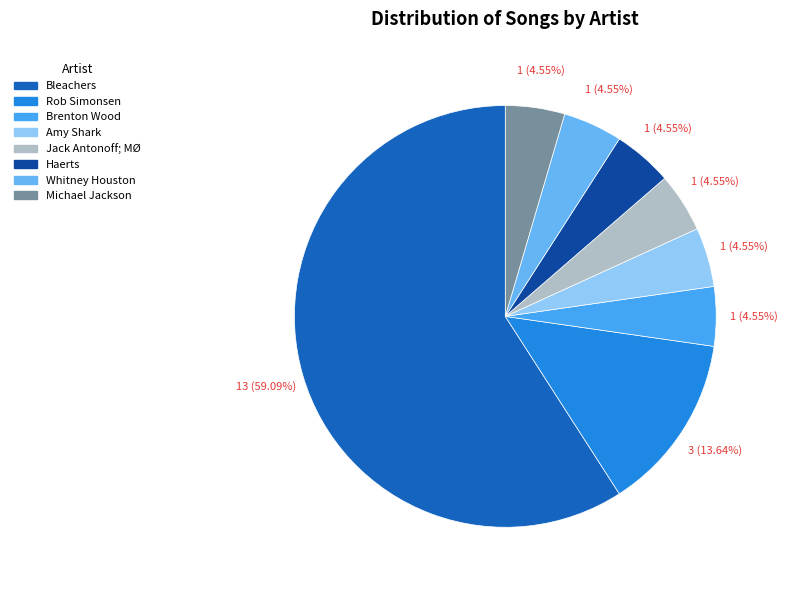

Is there any slice that represents more than half of the pie?

Yes